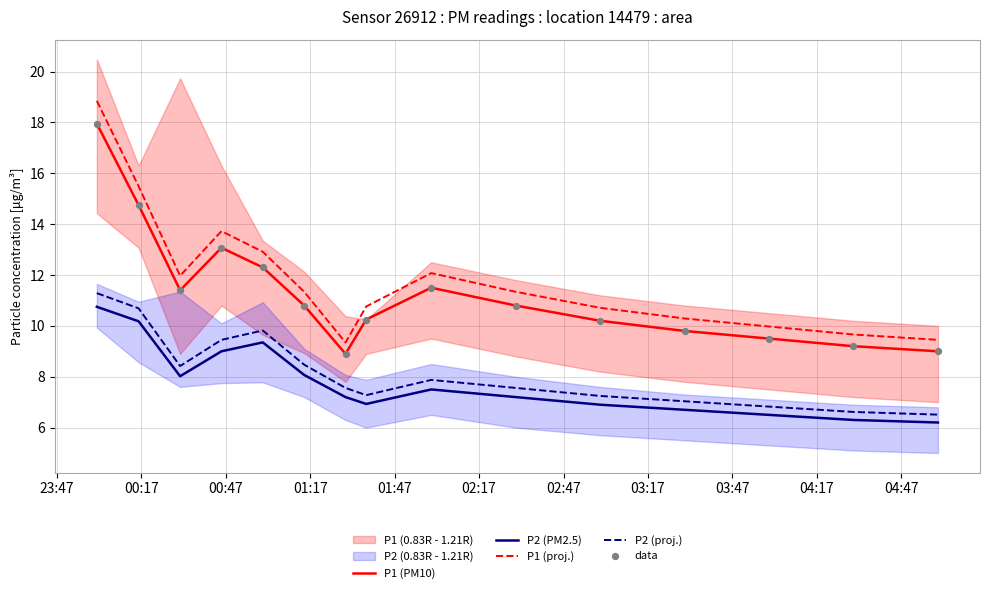

True or false: P2 (PM2.5) and P1 (proj.) cross at least once.

False